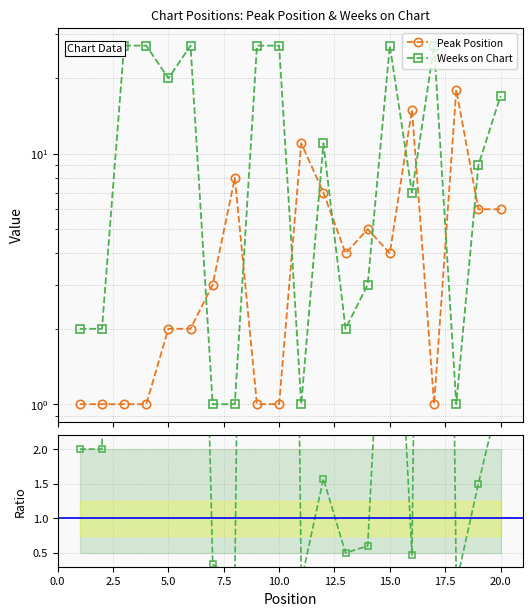

What position from the right is 7.5?

17